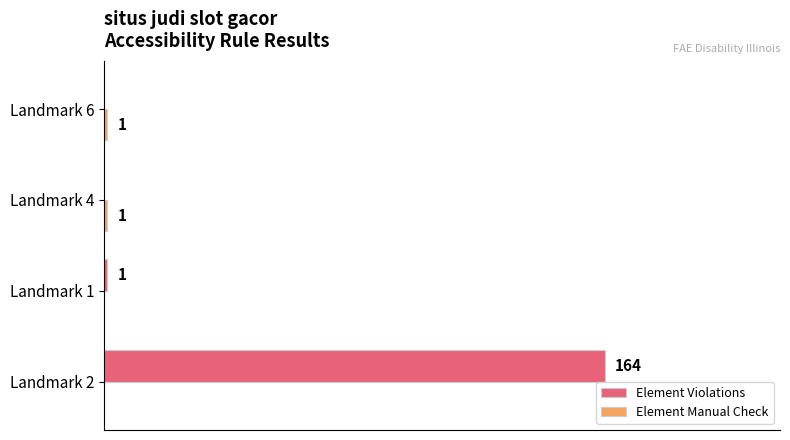

Which series changed the most between Landmark 2 and Landmark 6?

Element Violations